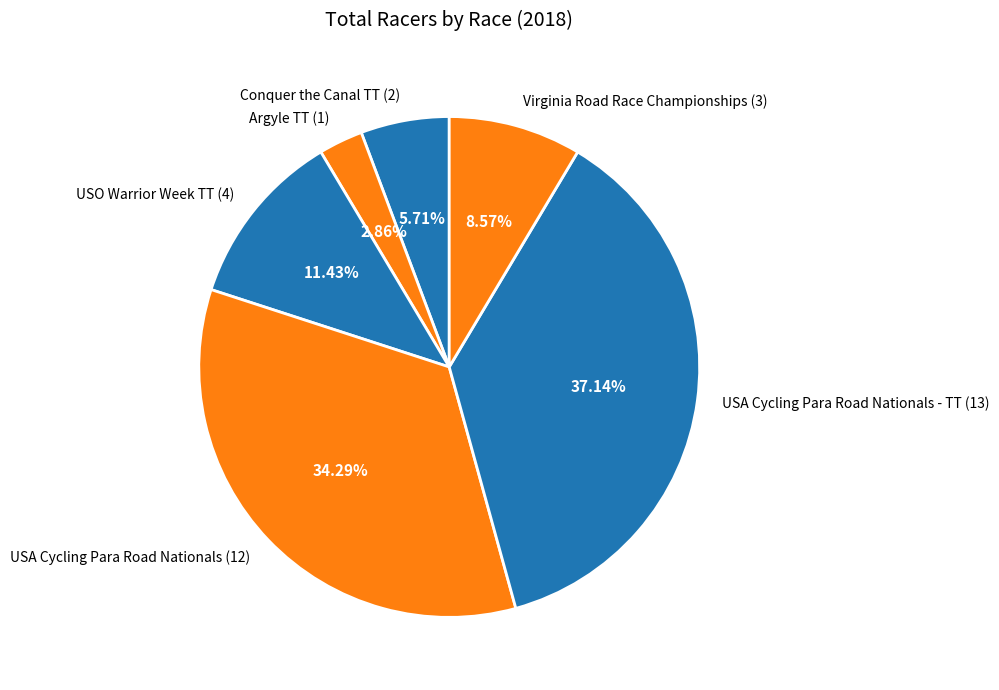

Which category has the smallest portion of the pie?

Argyle TT (1)